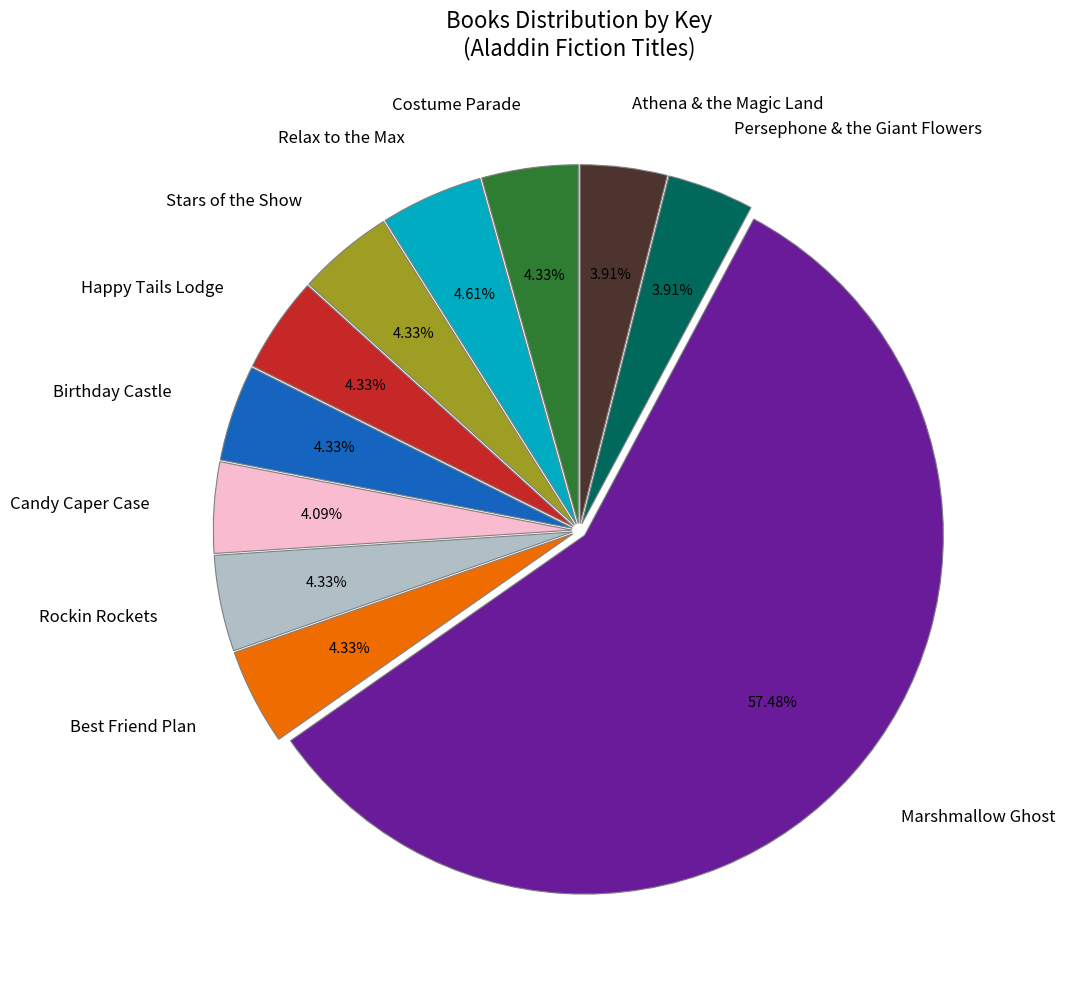

Which slice is the largest?

Marshmallow Ghost